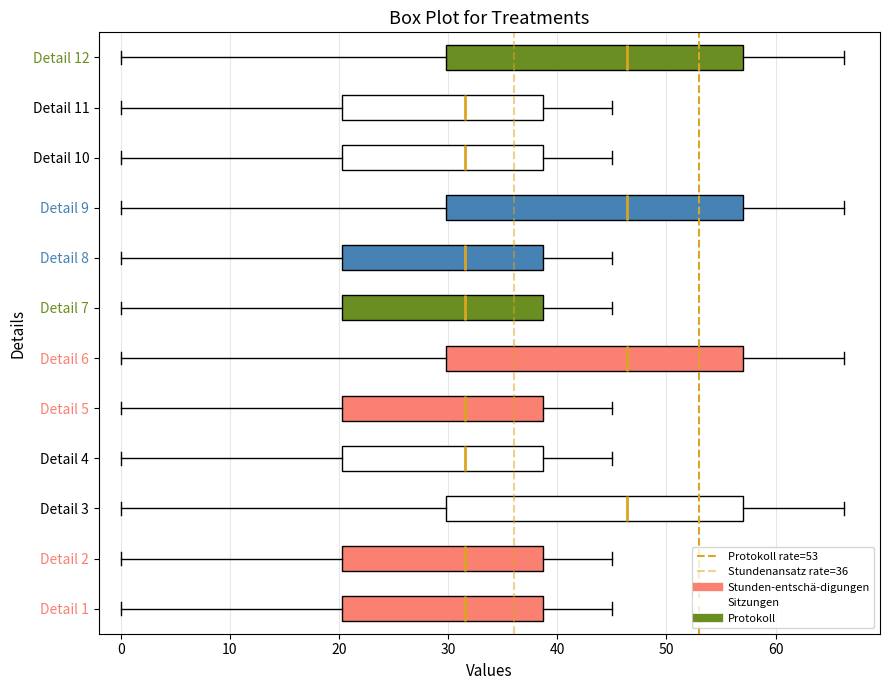

Reading bottom to top, transcribe this box plot: for each box, give where its median line is, the range the box spans, and where its two whiskers end, as read against the x-axis. The values are not printed on the chart, so give them approximately, as read against the axis.

Detail 1: median 32, box 20 to 39, whiskers 0 to 45
Detail 2: median 32, box 20 to 39, whiskers 0 to 45
Detail 3: median 46, box 30 to 57, whiskers 0 to 66
Detail 4: median 32, box 20 to 39, whiskers 0 to 45
Detail 5: median 32, box 20 to 39, whiskers 0 to 45
Detail 6: median 46, box 30 to 57, whiskers 0 to 66
Detail 7: median 32, box 20 to 39, whiskers 0 to 45
Detail 8: median 32, box 20 to 39, whiskers 0 to 45
Detail 9: median 46, box 30 to 57, whiskers 0 to 66
Detail 10: median 32, box 20 to 39, whiskers 0 to 45
Detail 11: median 32, box 20 to 39, whiskers 0 to 45
Detail 12: median 46, box 30 to 57, whiskers 0 to 66